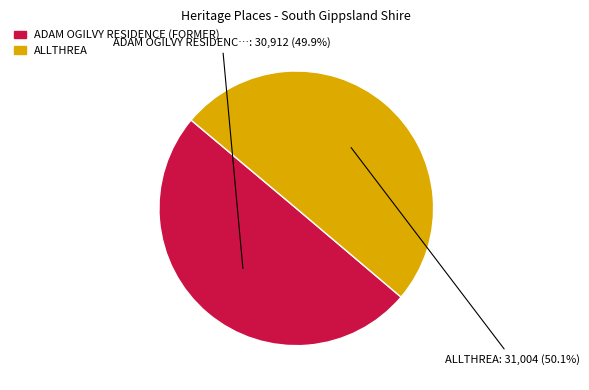

Approximately how many times larger is the value at ALLTHREA compared to ADAM OGILVY RESIDENCE (FORMER)?

1.0